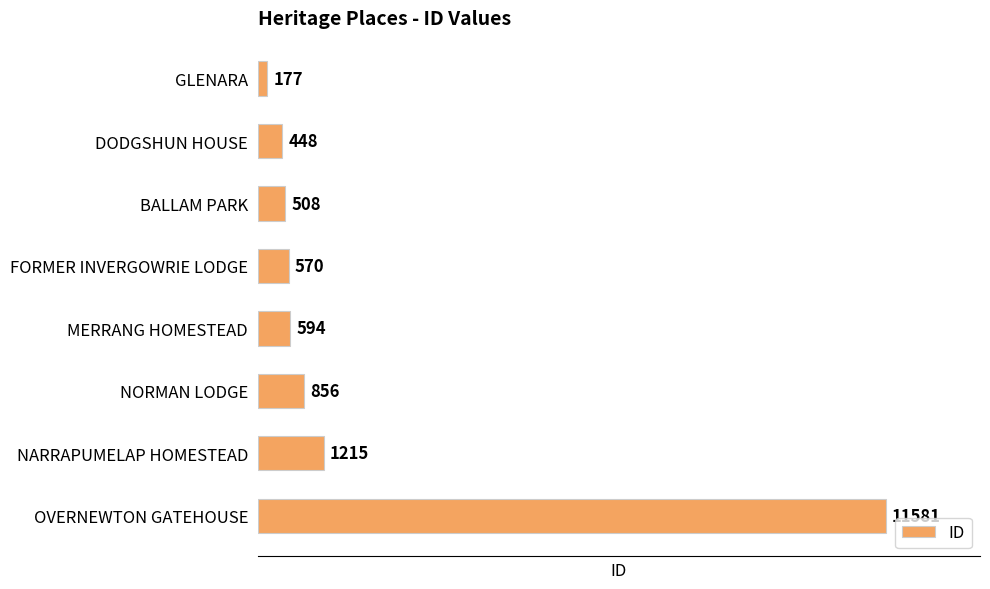

Reading top to bottom, extract all data points from this chart.

177	448	508	570	594	856	1215	11581